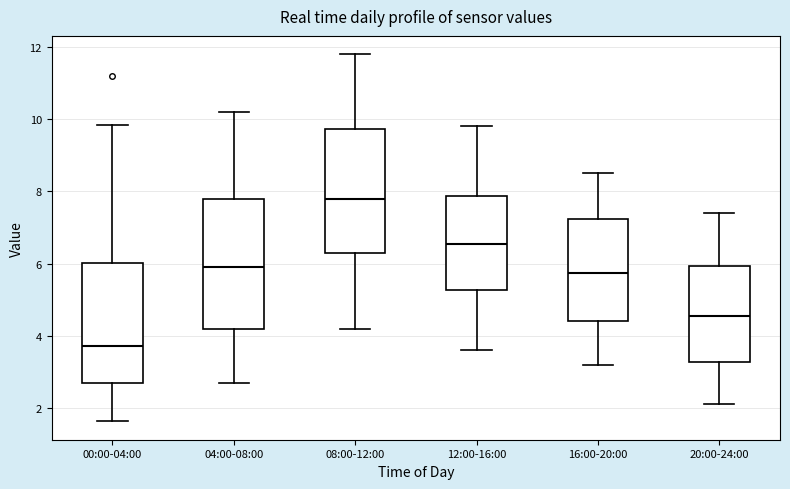

Where does the upper whisker of the box for 00:00-04:00 end on the y-axis? The values are not printed on the chart, so give them approximately, as read against the axis.

9.8